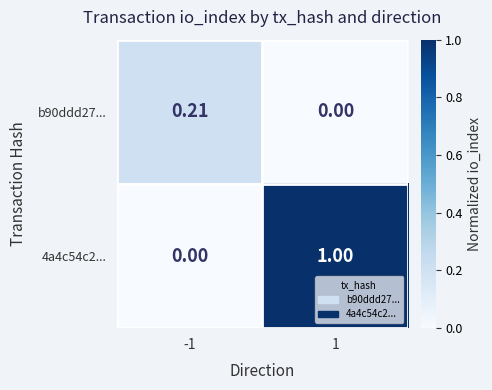

Rank the series by their maximum value, from lowest to highest.

b90ddd27..., 4a4c54c2...